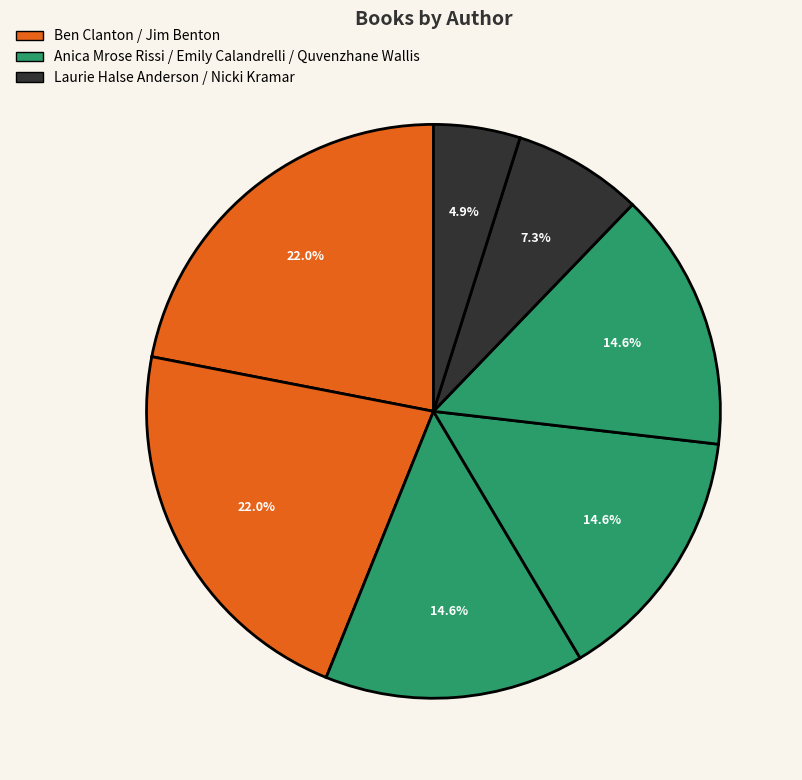

Count the number of slices in the pie.

7